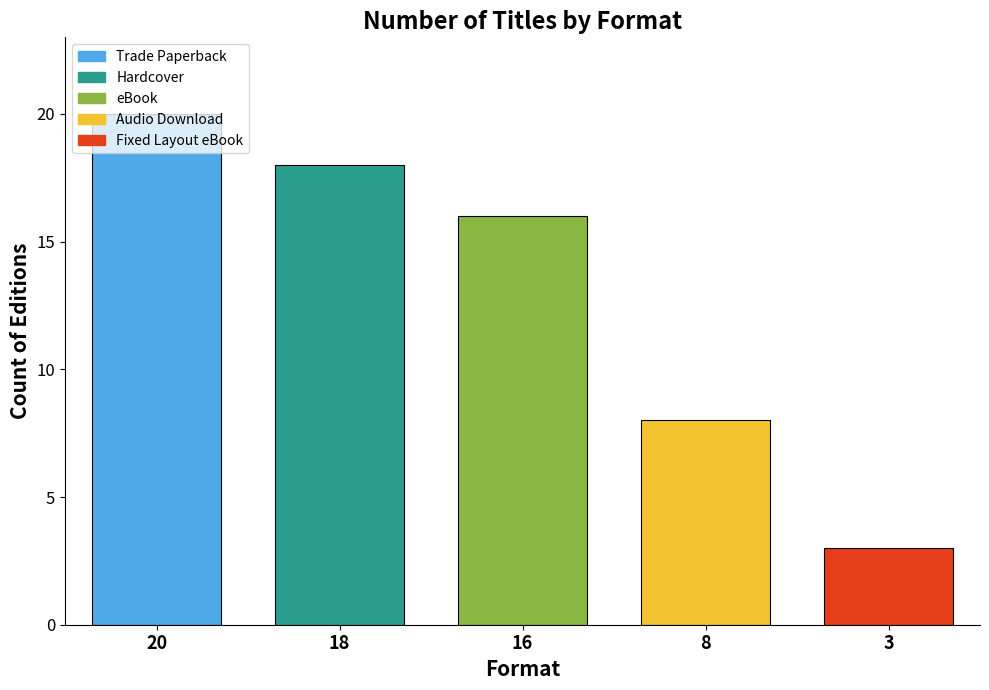

What is the value of the 2nd bar from the left?

18